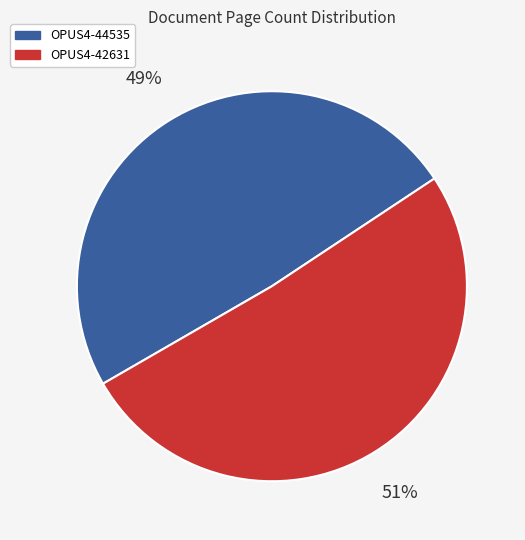

What percentage is the OPUS4-44535 slice, to the nearest percent?

49%